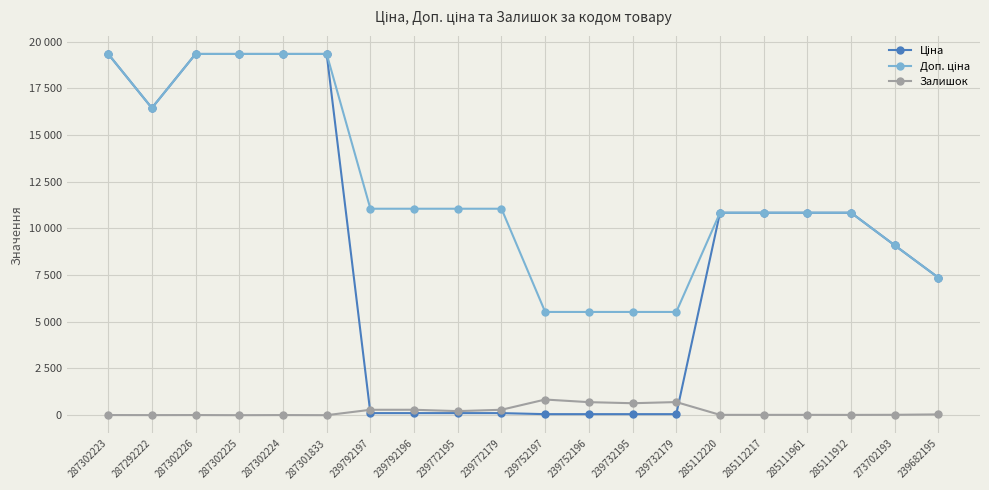

Rank the series by their maximum value, from lowest to highest.

Залишок, Ціна, Доп. ціна